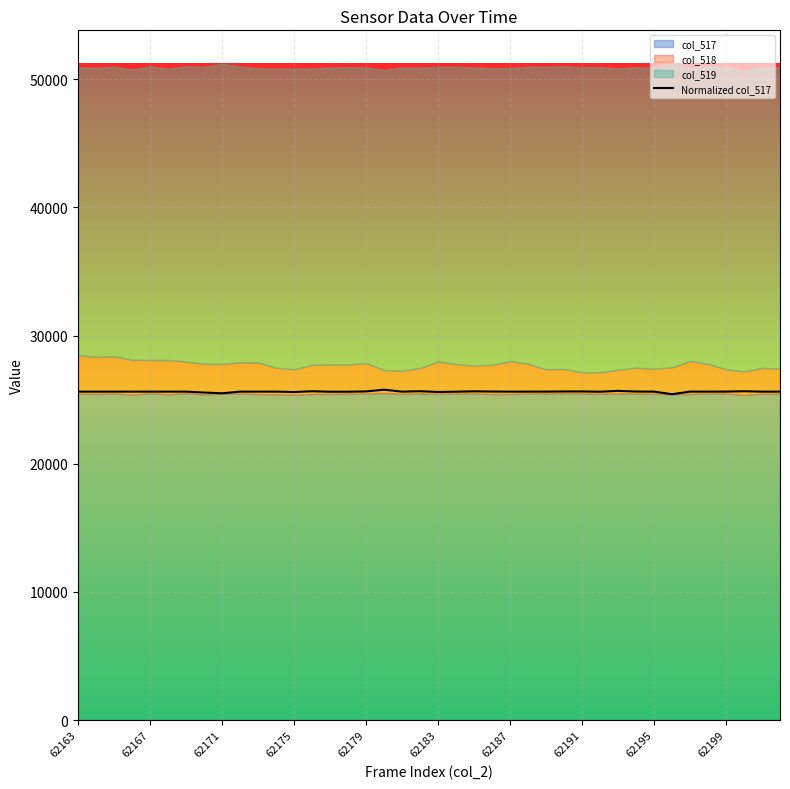

Count the number of categories in the chart.

40